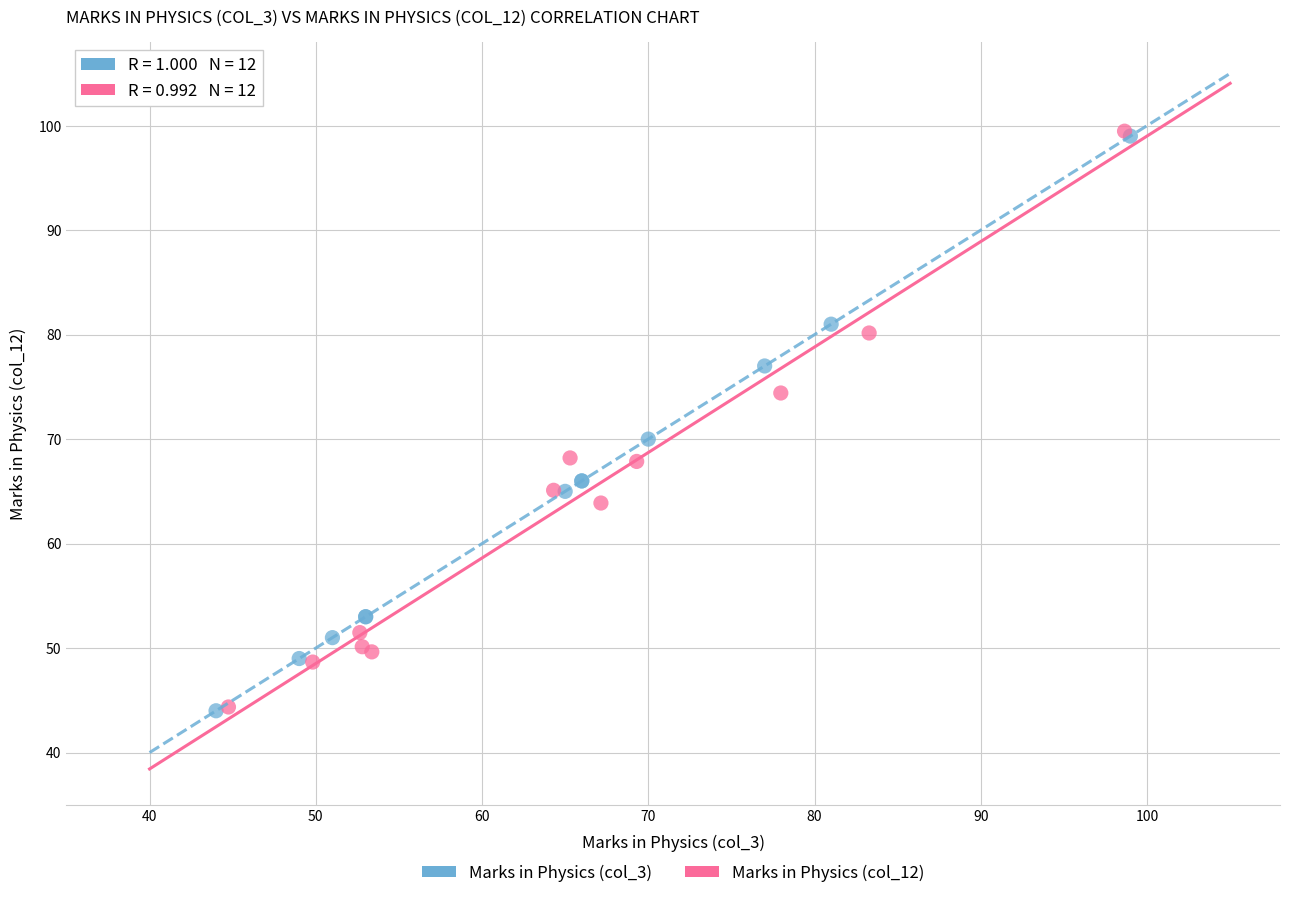

Which series has the widest spread of Y values?

Marks in Physics (col_12)